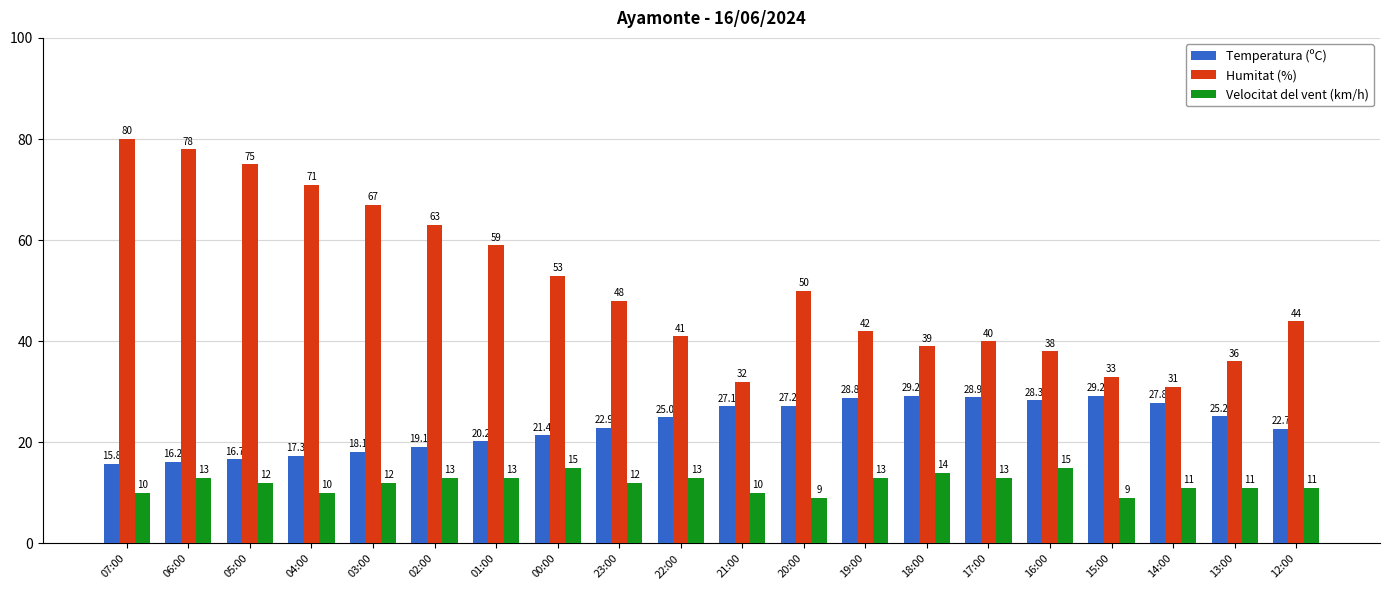

What value does the Velocitat del vent (km/h) series have at 00:00?

15.0